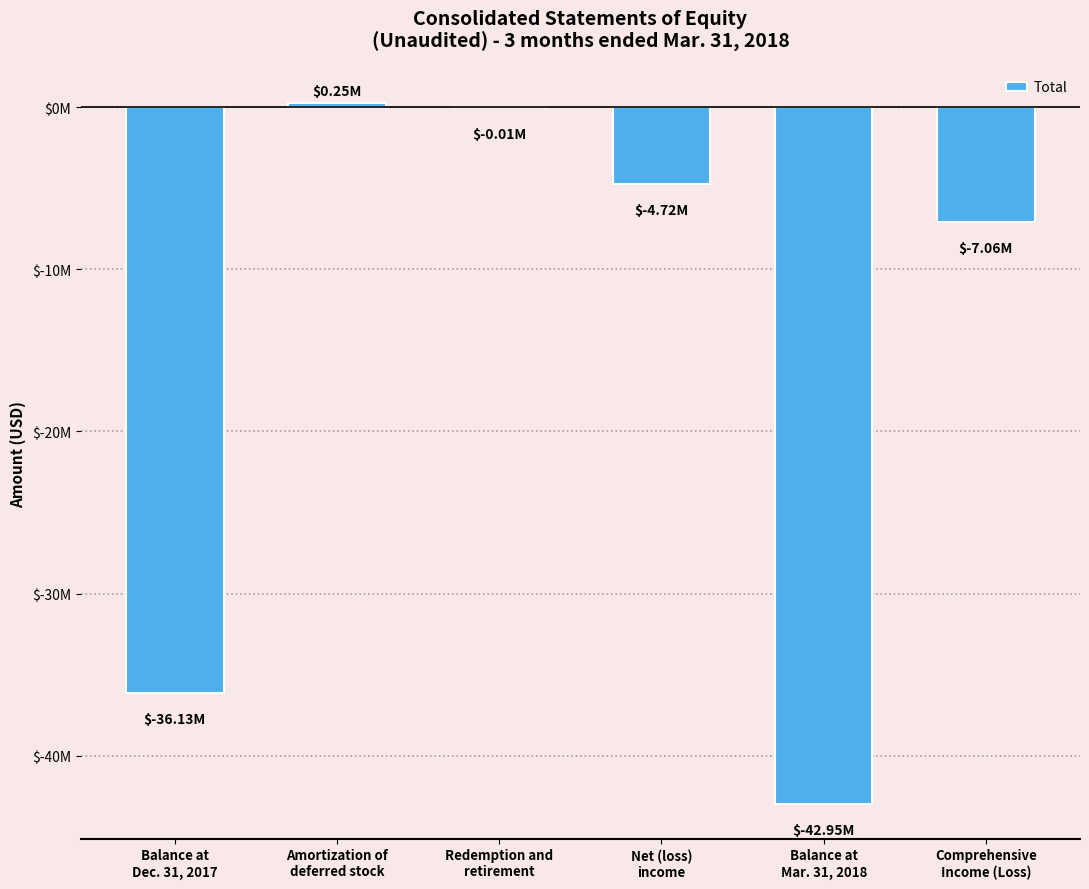

The value at Balance at
Dec. 31, 2017 is -36127000. True or false?

True